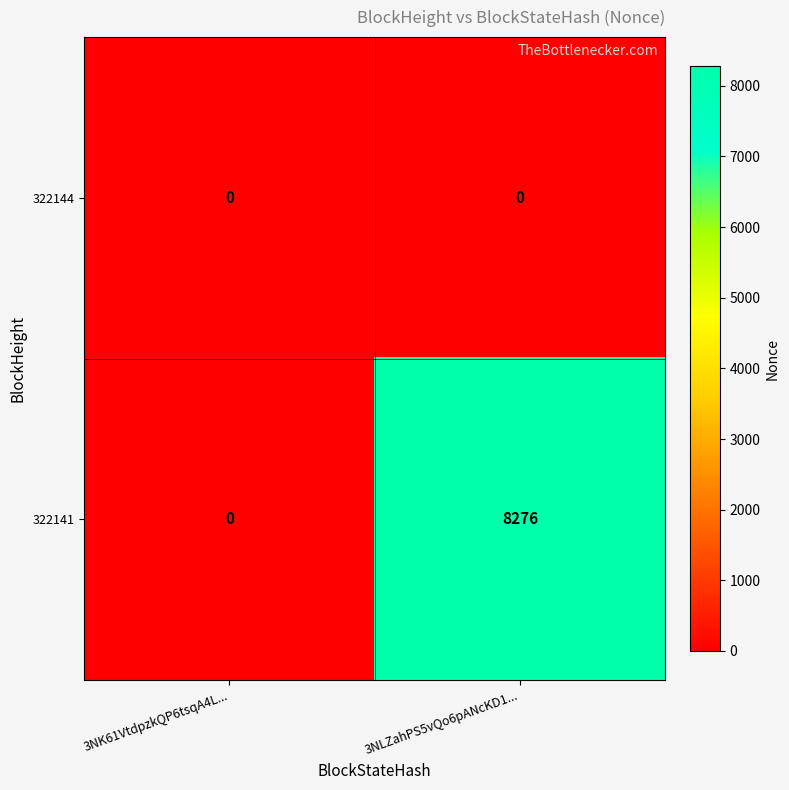

At which label does 322141 reach its peak?

3NLZahPS5vQo6pANcKD1...